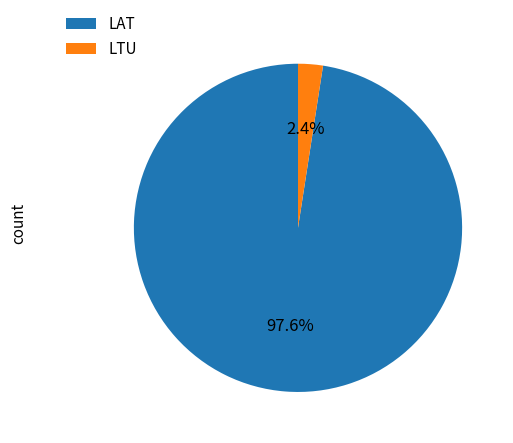

To the nearest percent, what is the combined percentage of LAT and LTU?

100%